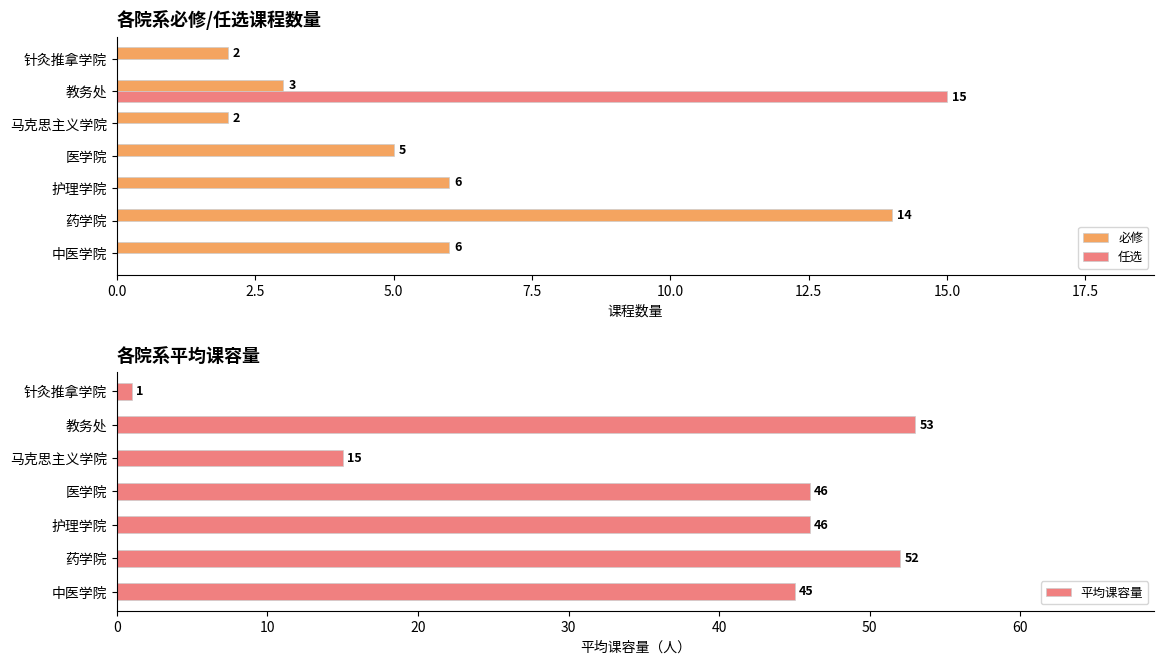

Which series has the largest total across all categories?

平均课容量